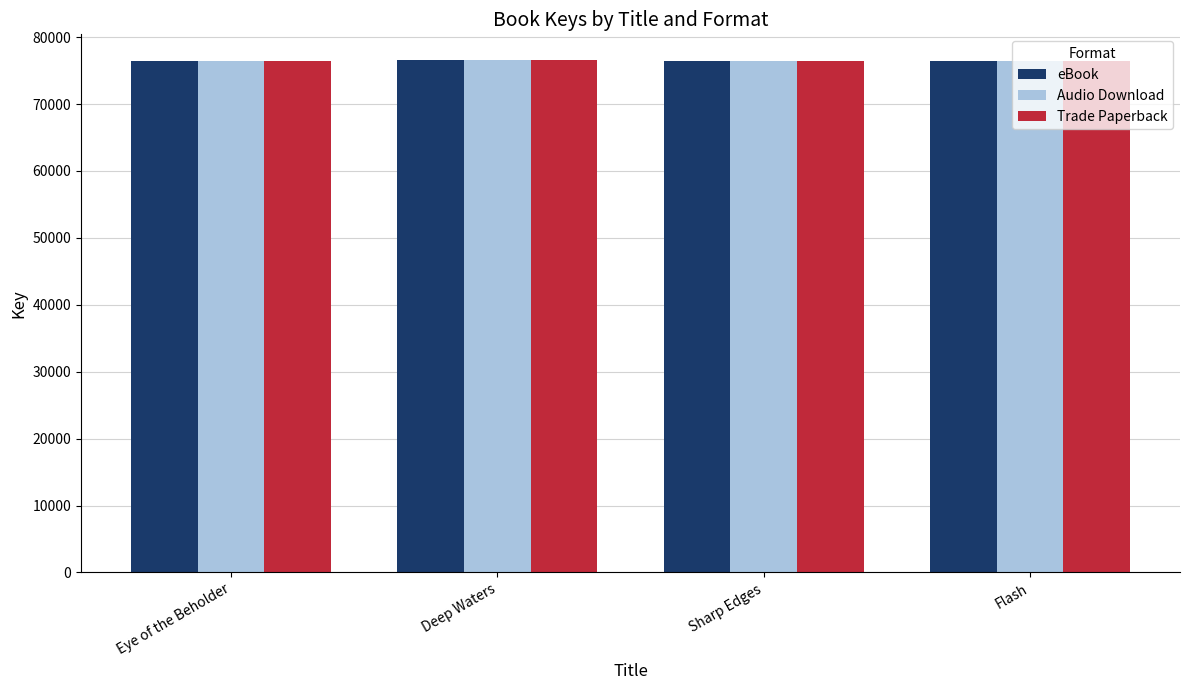

What position from the left is Eye of the Beholder?

1